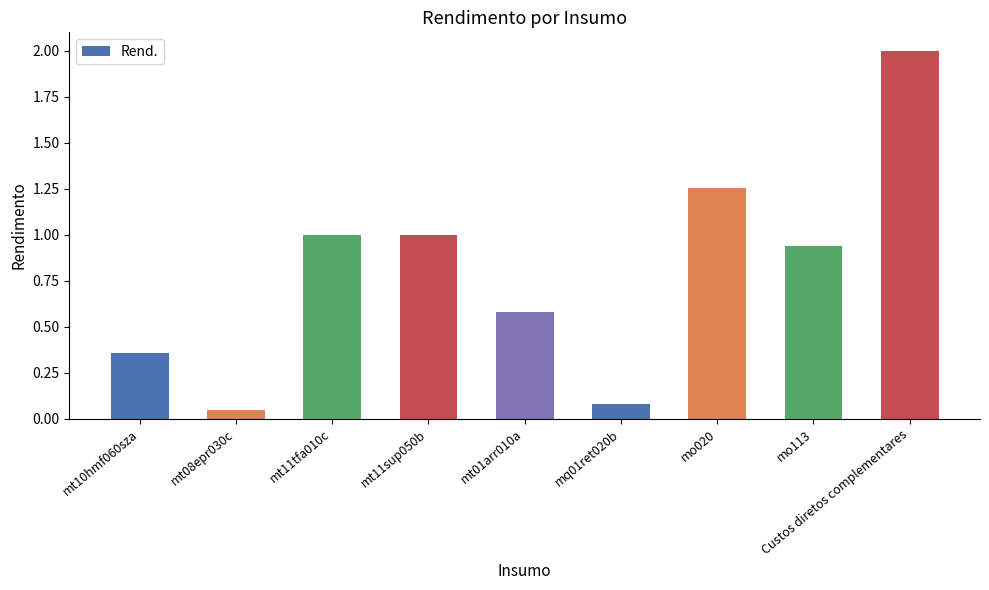

What is the difference between the maximum and second lowest values?

1.9